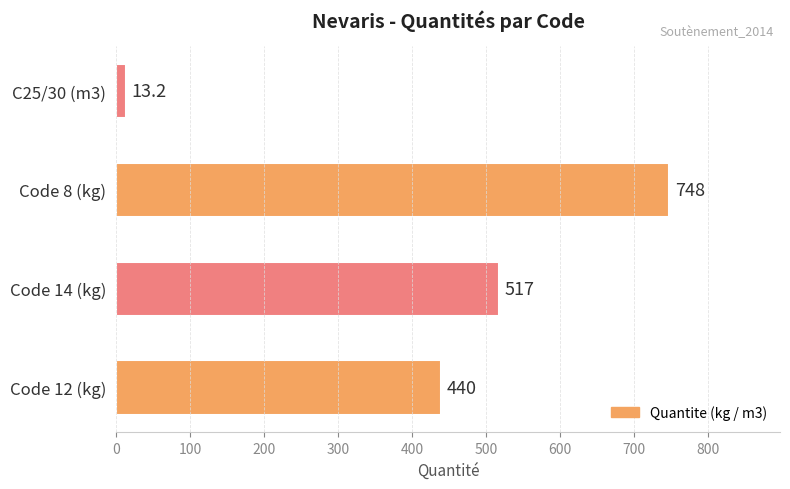

What is the difference between the second highest and minimum values?

504.1